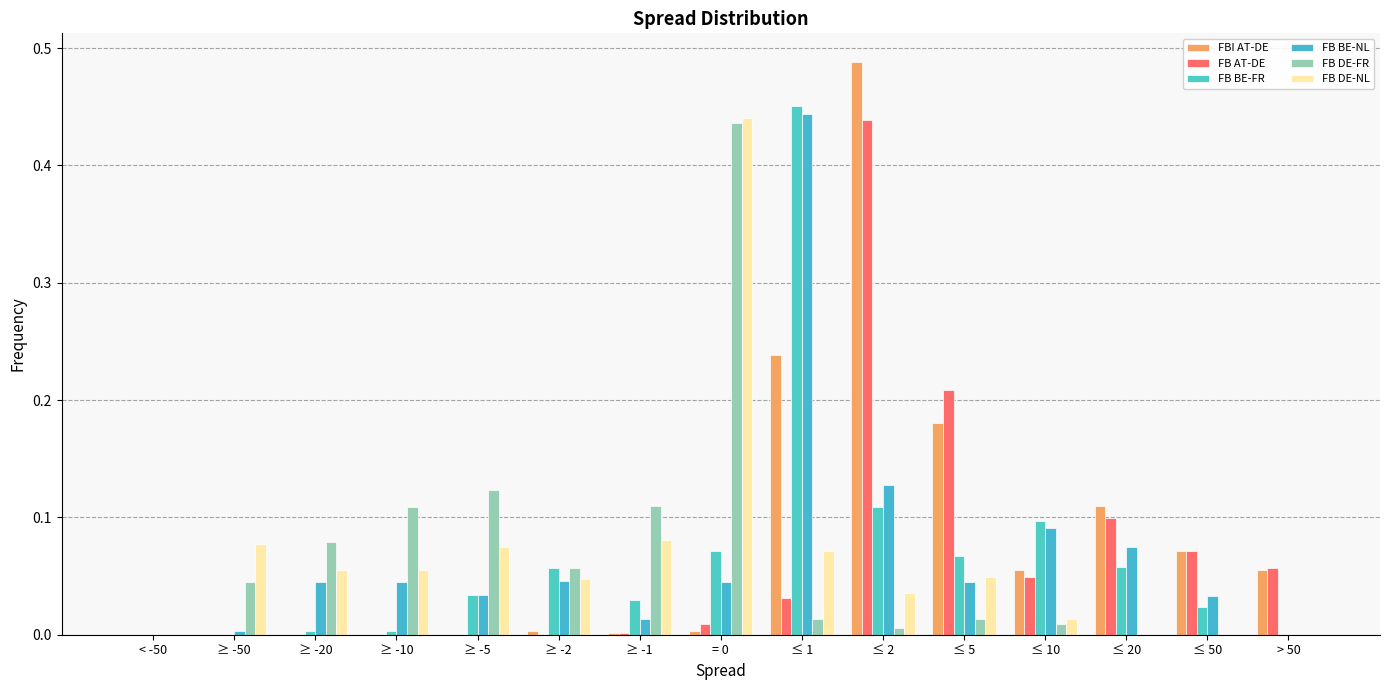

What is the difference between the FB BE-FR values at ≥ -50 and ≤ 2?

0.1